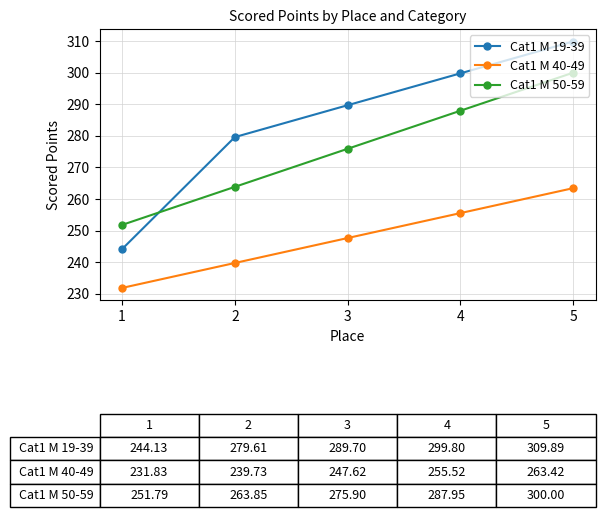

List the series in order of their peak value, highest first.

Cat1 M 19-39, Cat1 M 50-59, Cat1 M 40-49